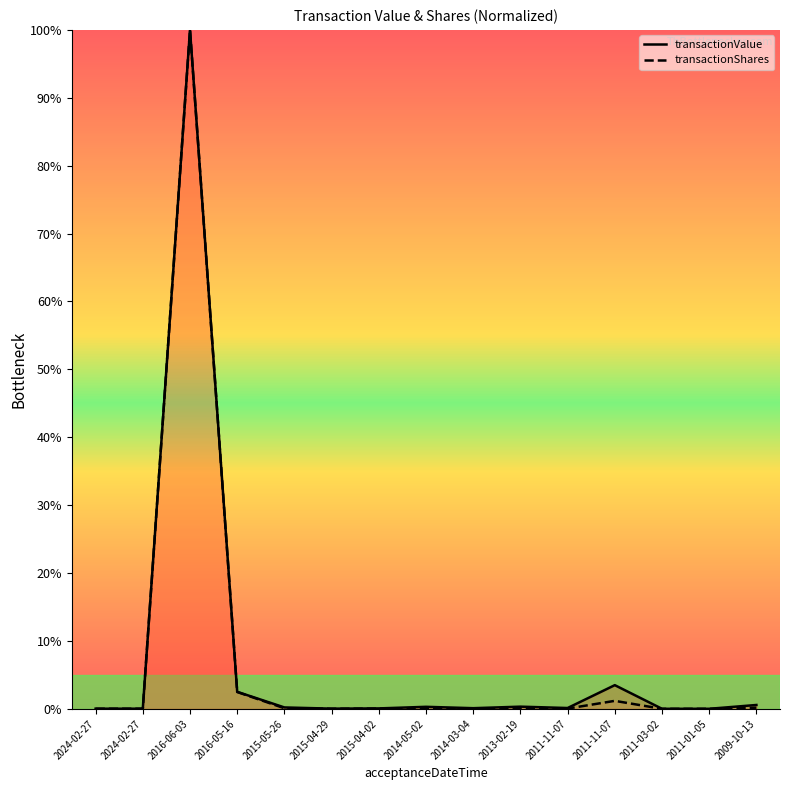

Reading left to right, transcribe all the data shown in this chart.

transactionValue: 0.0	0.0	100.0	2.5	0.2	0.0	0.1	0.3	0.1	0.3	0.1	3.5	0.0	0.0	0.6
transactionShares: 0.0	0.0	100.0	2.5	0.1	0.0	0.0	0.1	0.0	0.1	0.0	1.2	0.0	0.0	0.2